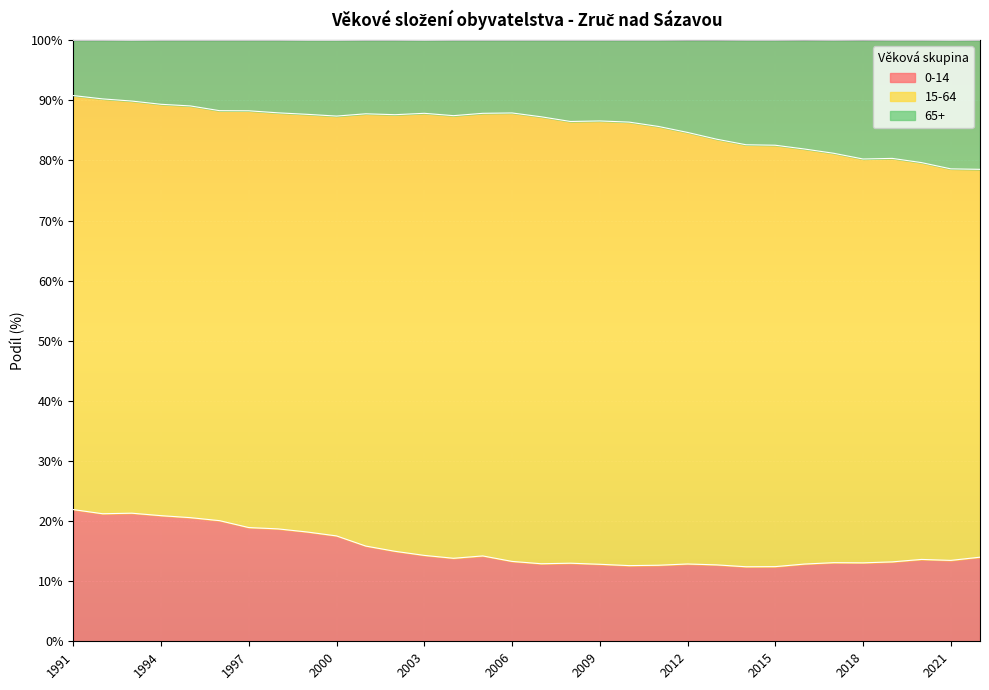

Which series has the widest spread of values?

65+